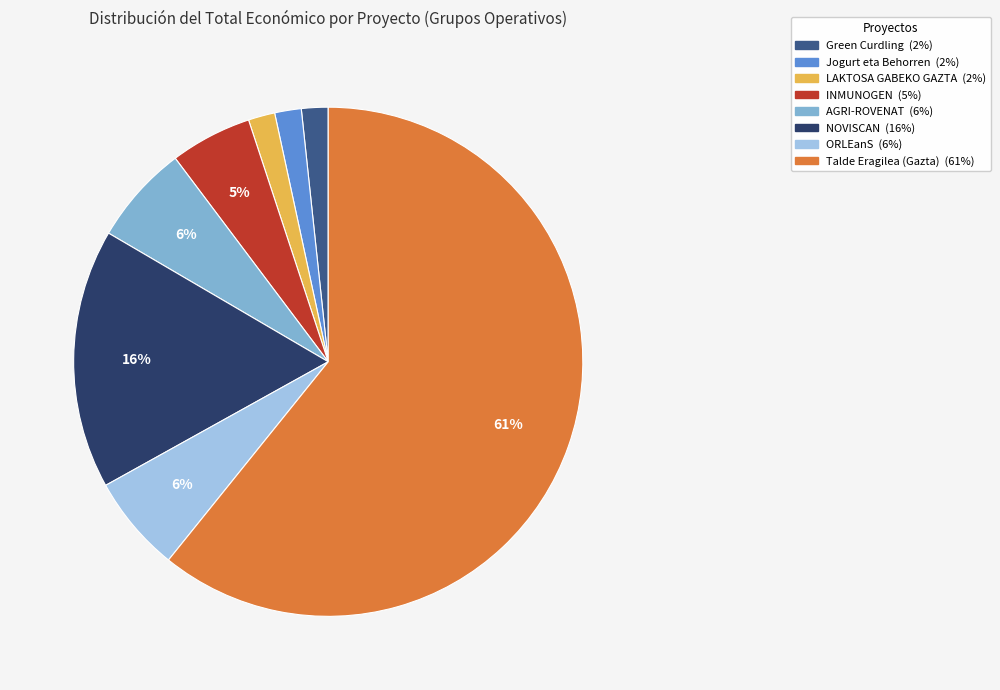

To the nearest percent, what is the difference between the largest and smallest slice percentages?

59%